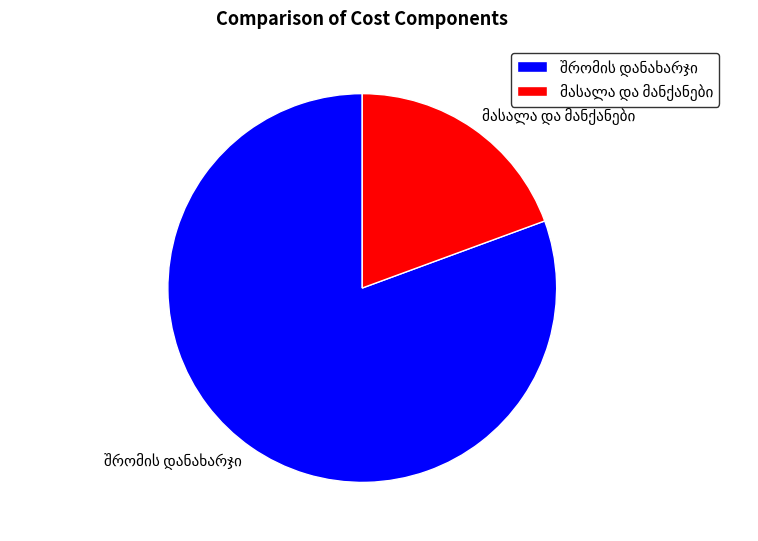

How many segments does this pie chart have?

2